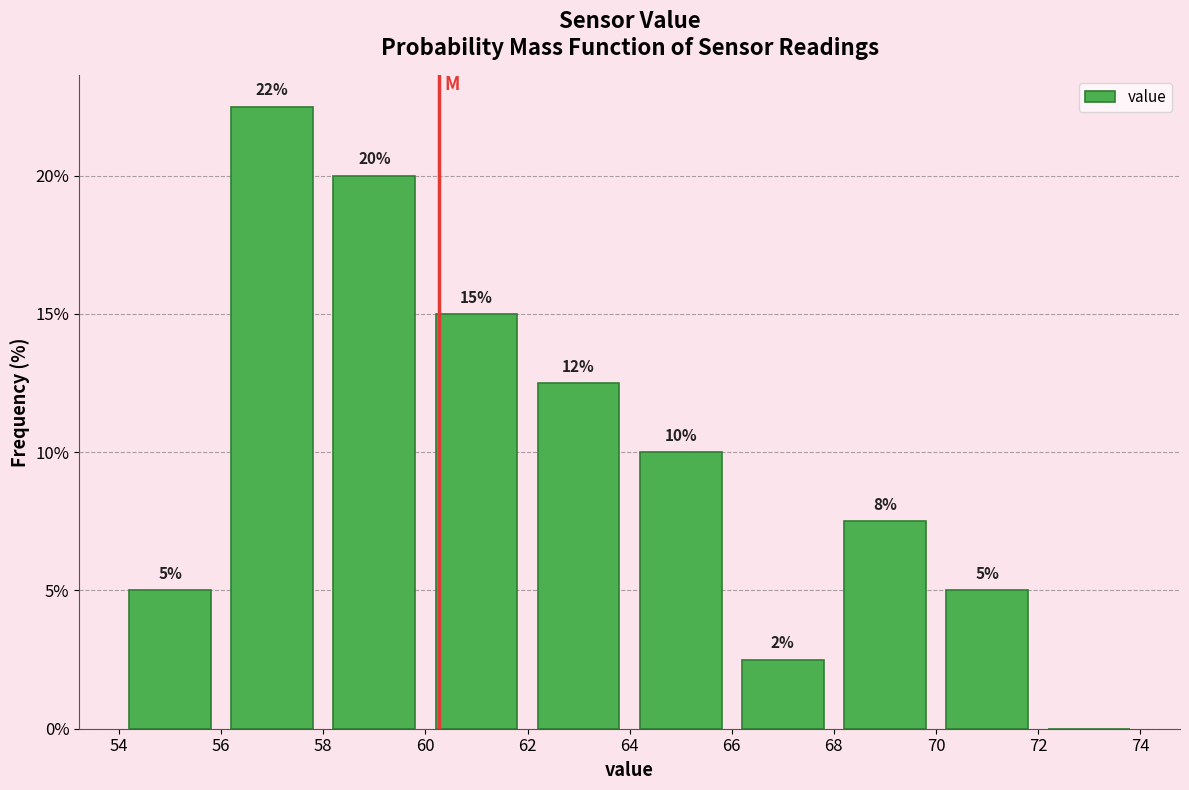

Which range on the x-axis has the tallest bar?

56 to 58